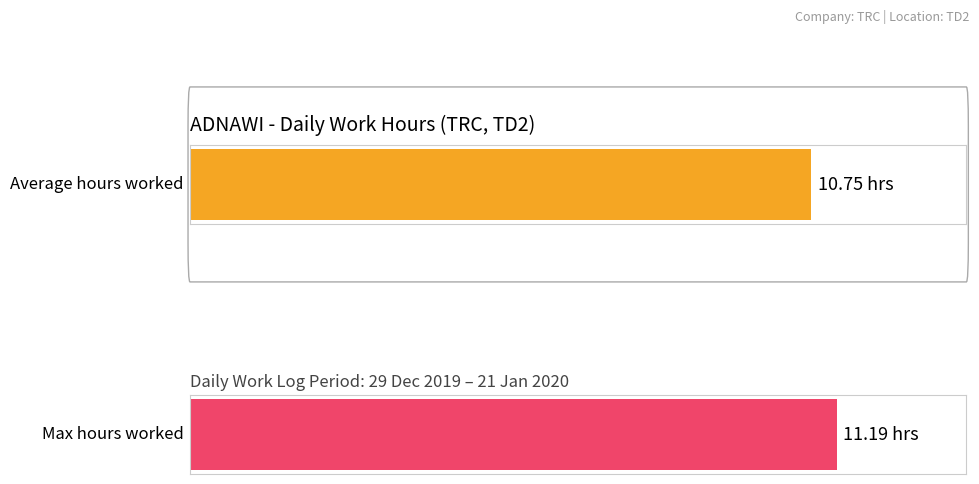

What is the greatest value displayed?

11.2